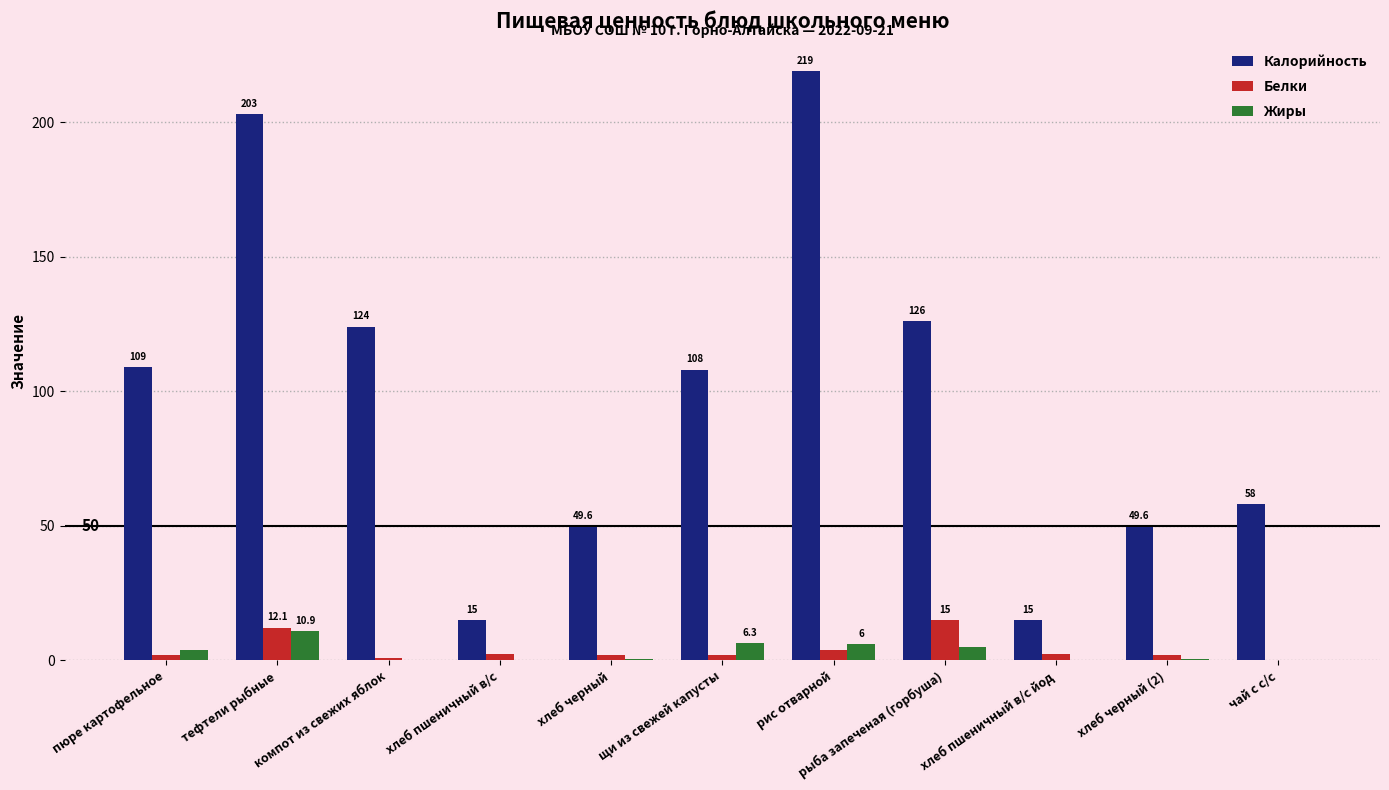

How many values in the Жиры series exceed 0?

9